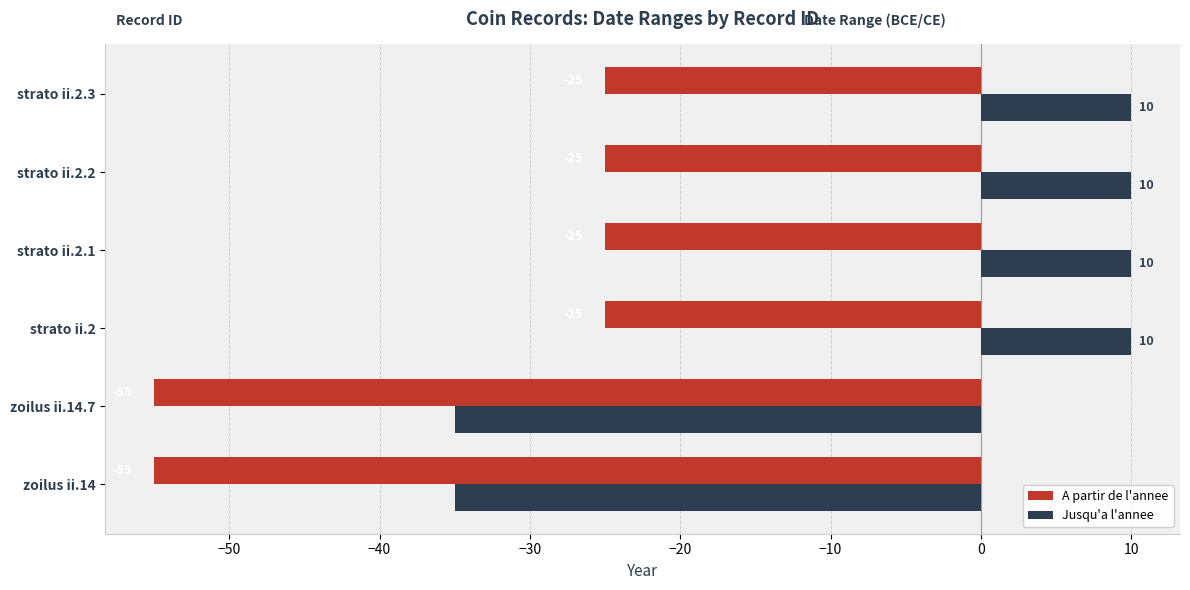

Rank the series by their average value, from highest to lowest.

Jusqu'a l'annee, A partir de l'annee